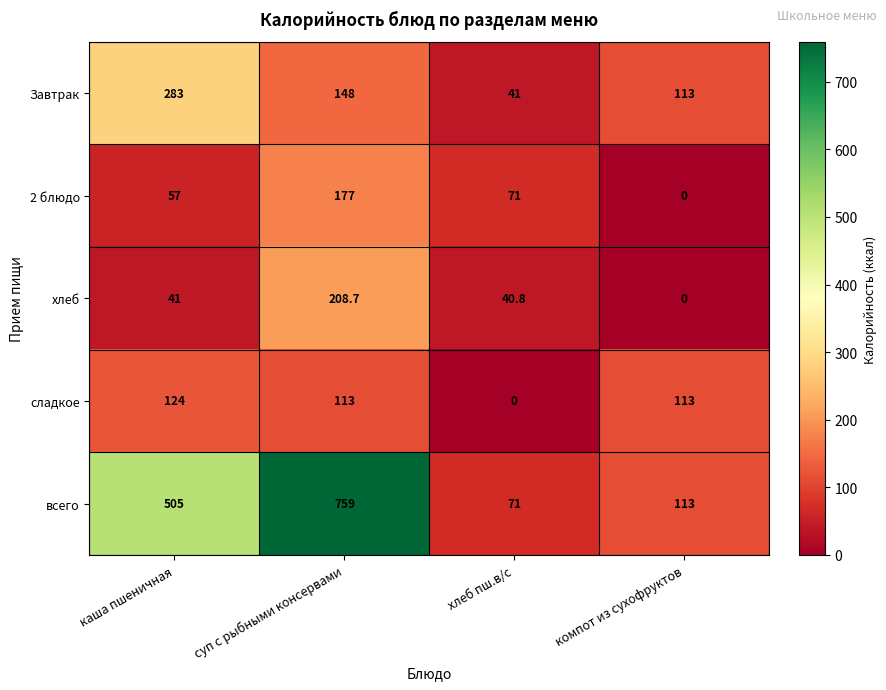

At how many categories does at least one series exceed 272?

2